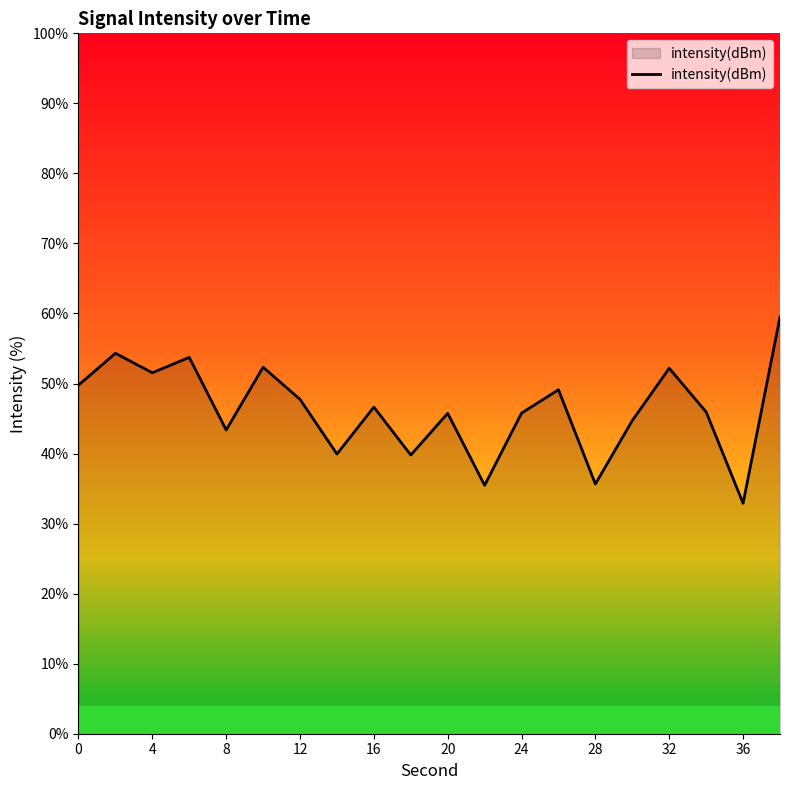

What is the maximum value shown in the chart?

59.5